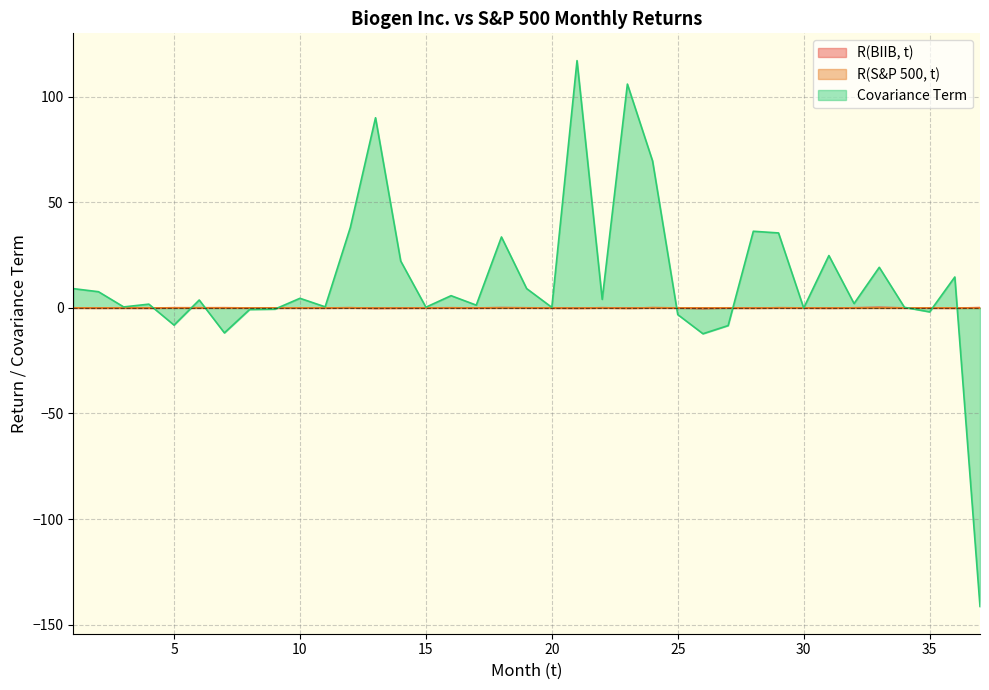

The R(BIIB, t) series shows -0.0 at 20. True or false?

False